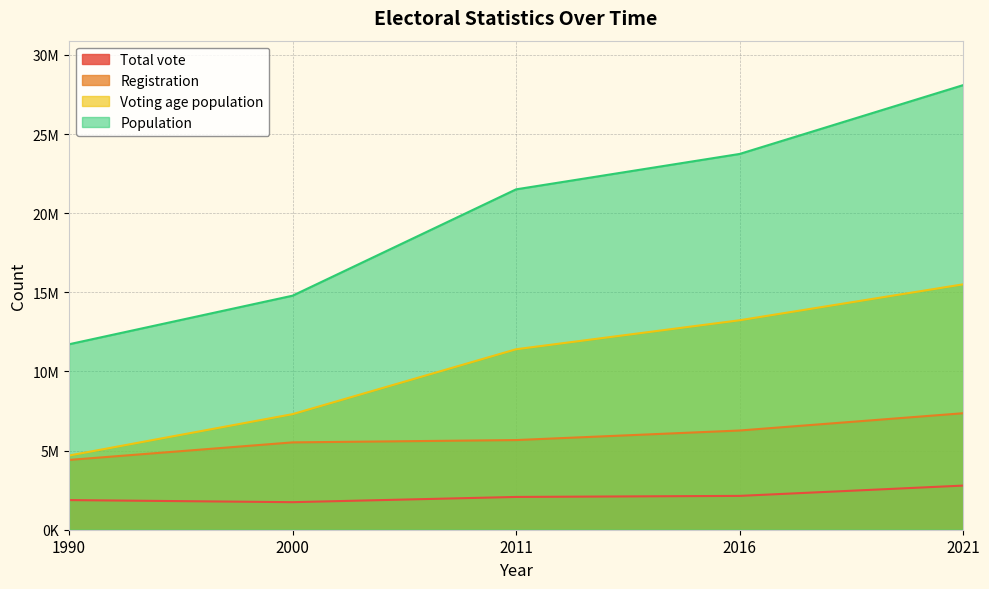

Between 1990 and 2000, which series saw the biggest shift?

Population